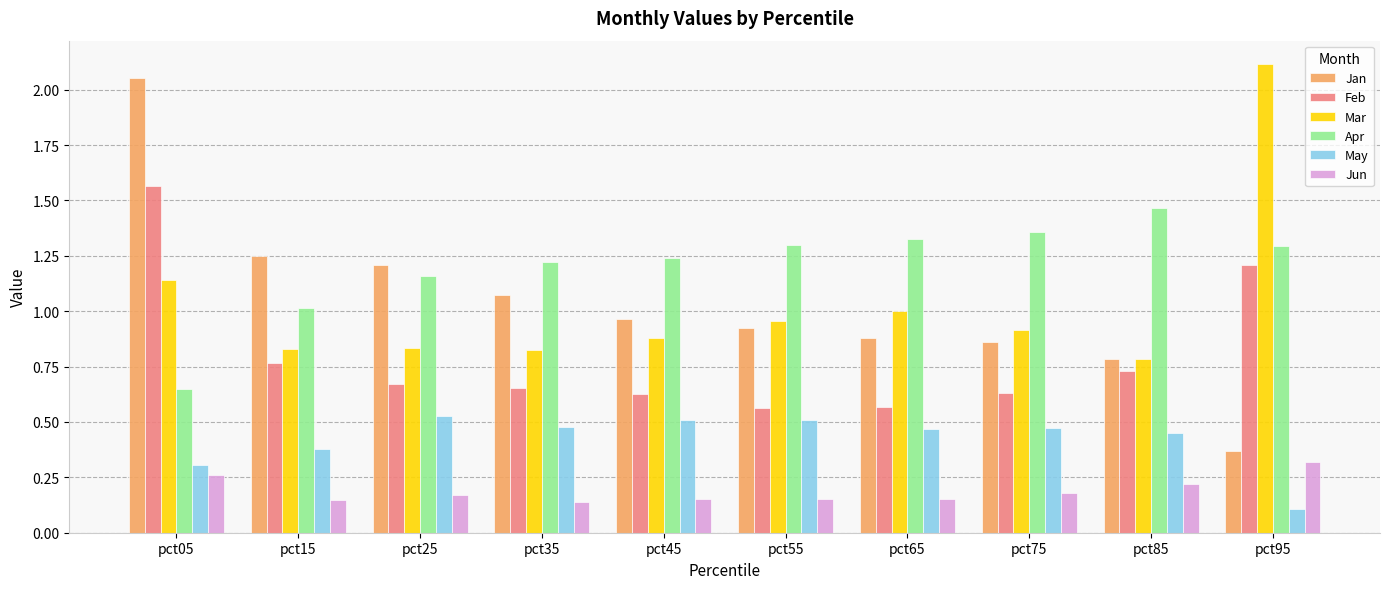

The May series shows 0.7 at pct85. True or false?

False